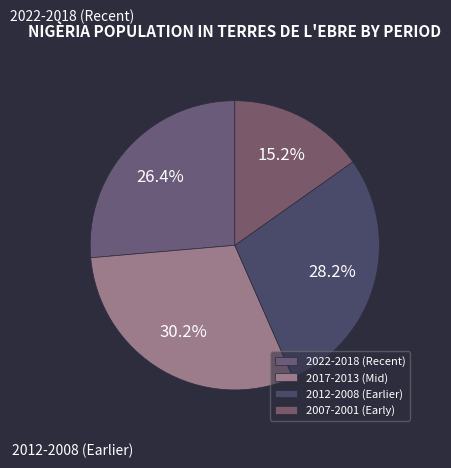

How many segments does this pie chart have?

4